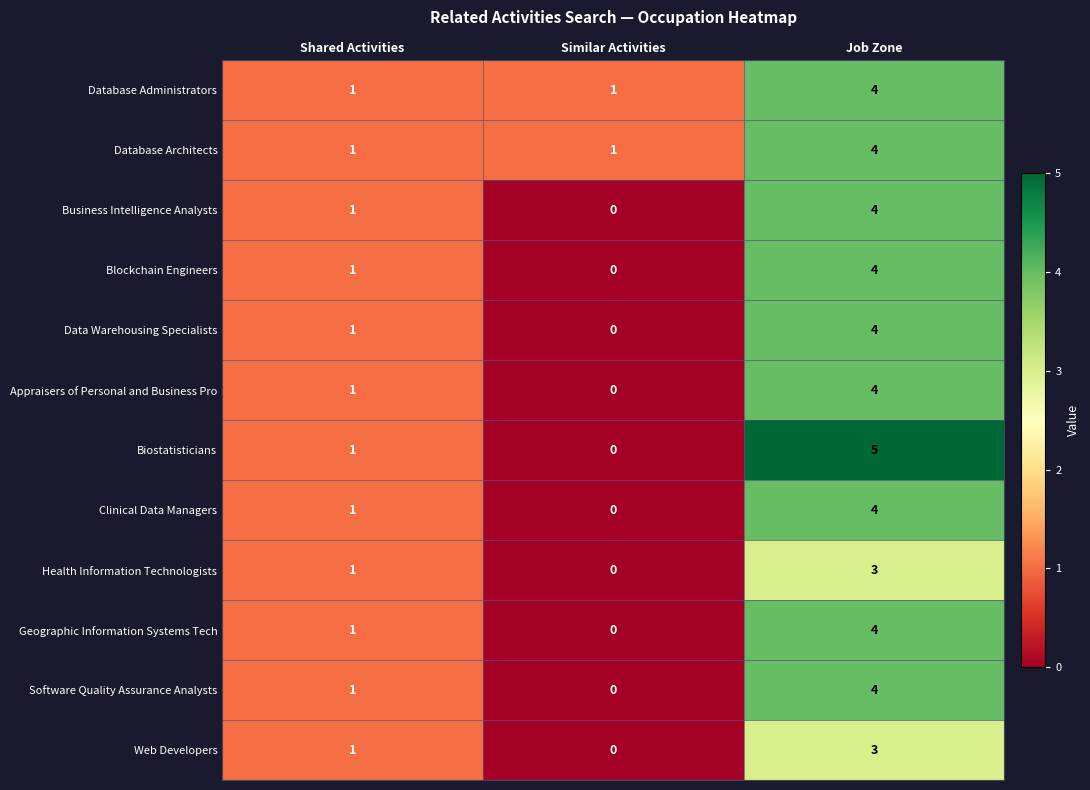

What is the greatest value displayed?

5